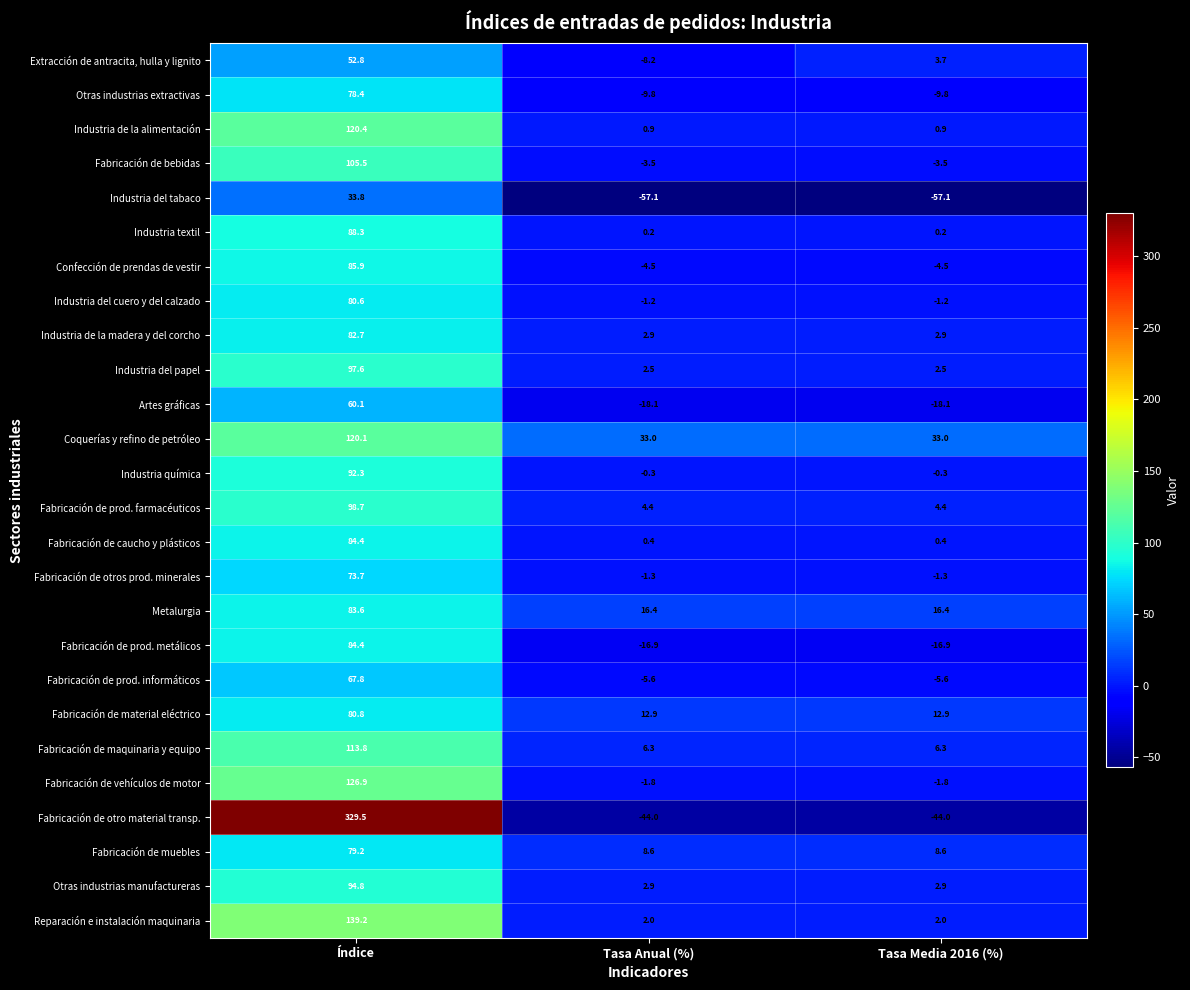

What is the minimum value shown in the chart?

-57.1